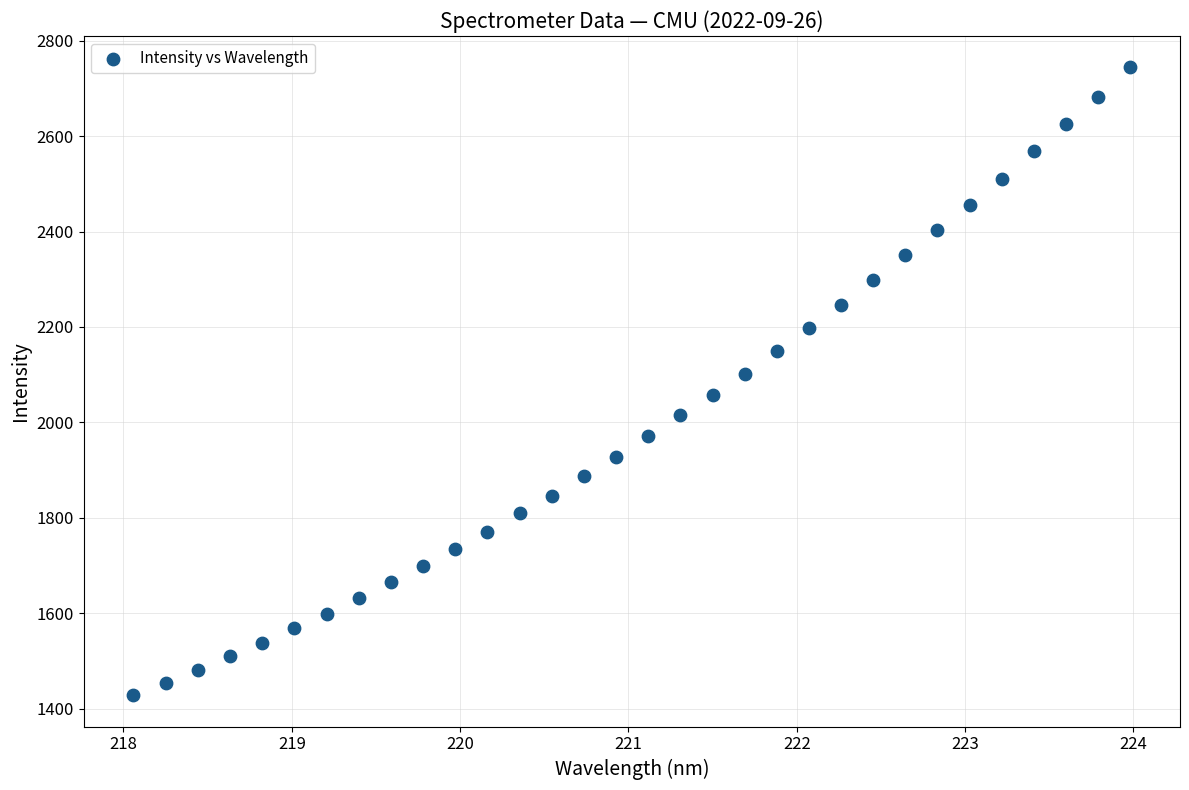

What is the range of Y values (max minus min)?

1315.0